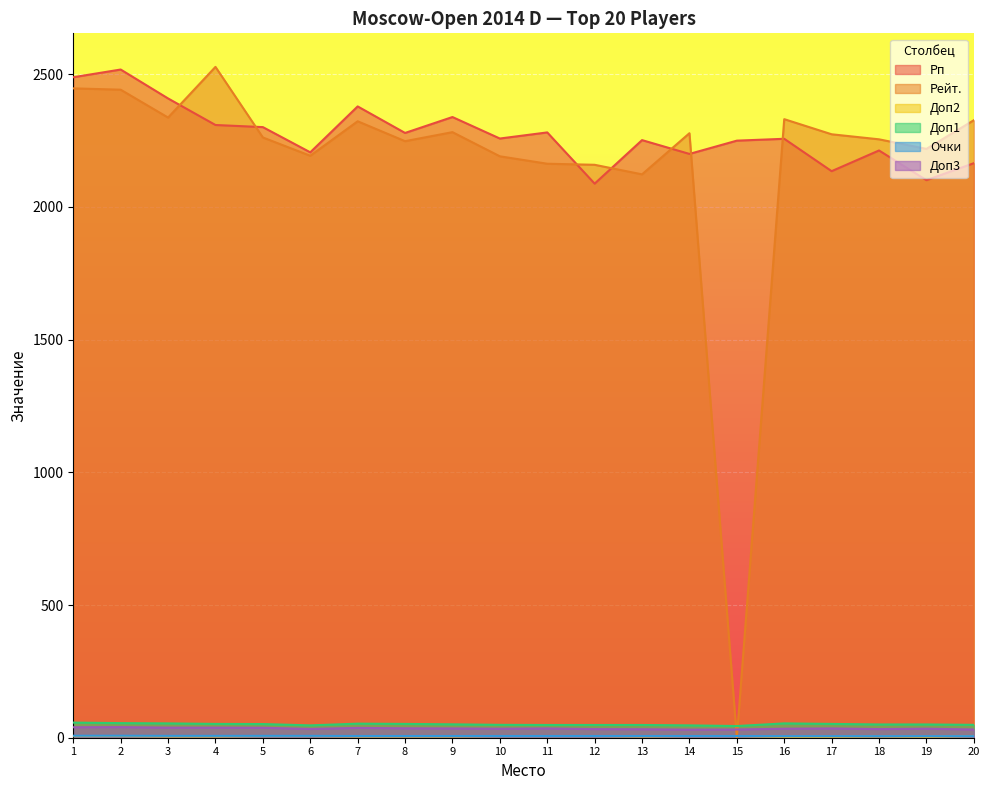

True or false: Доп1 and Очки cross at least once.

False